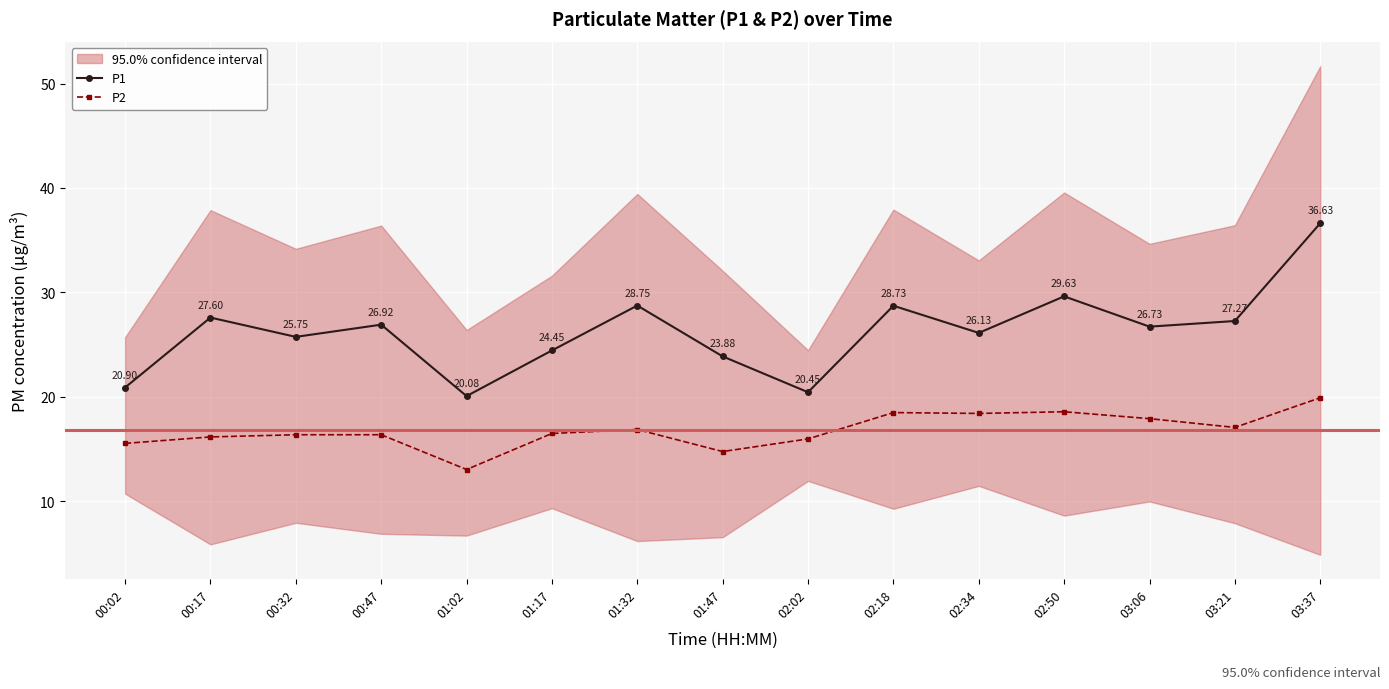

What is the difference between the maximum and minimum values in the P1 series?

16.6